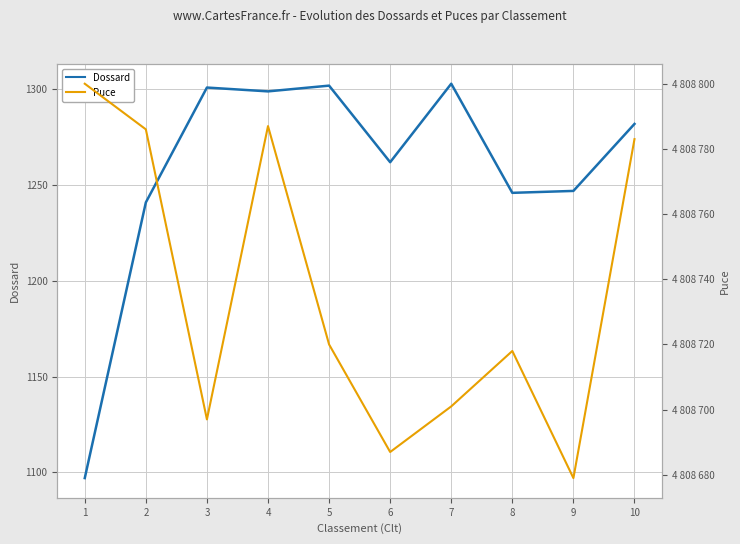

What is the value of the Dossard point at the 7th from the left?

1303